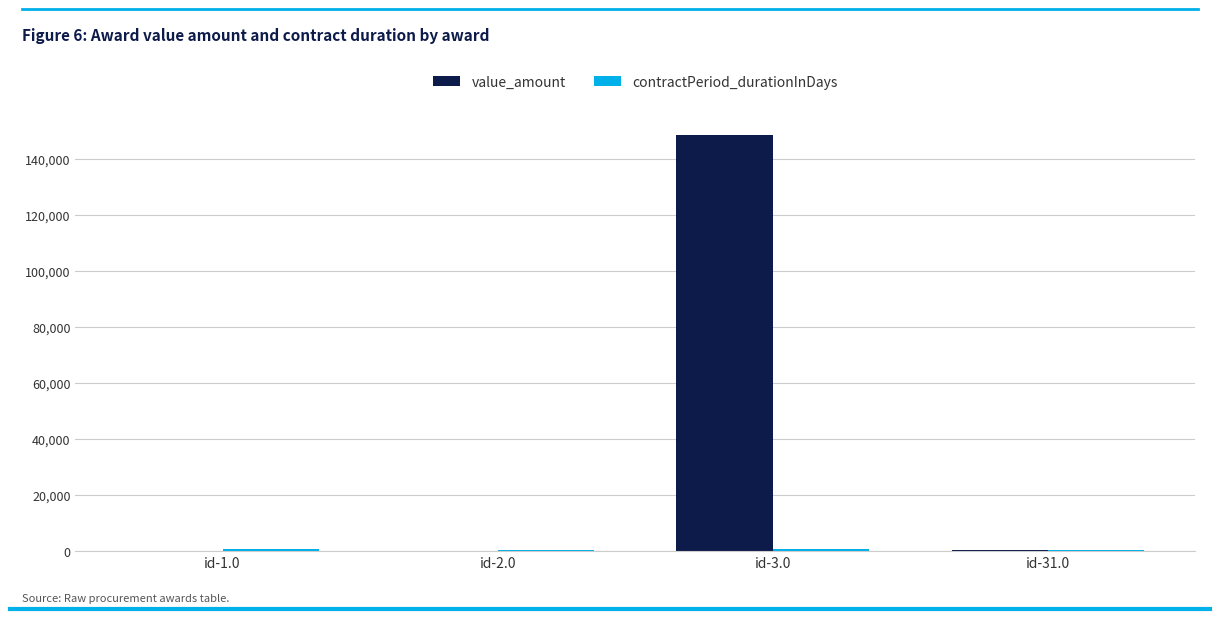

What is the average value of the value_amount series?

37219.9